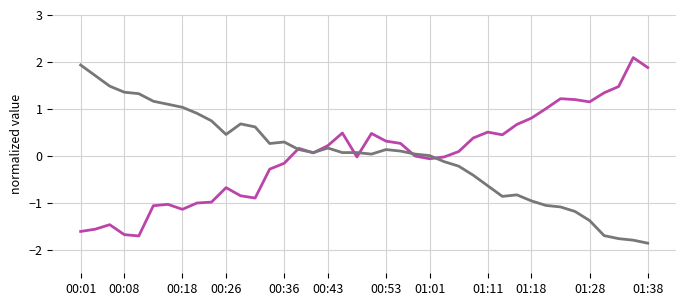

How many categories are shown in the chart?

40